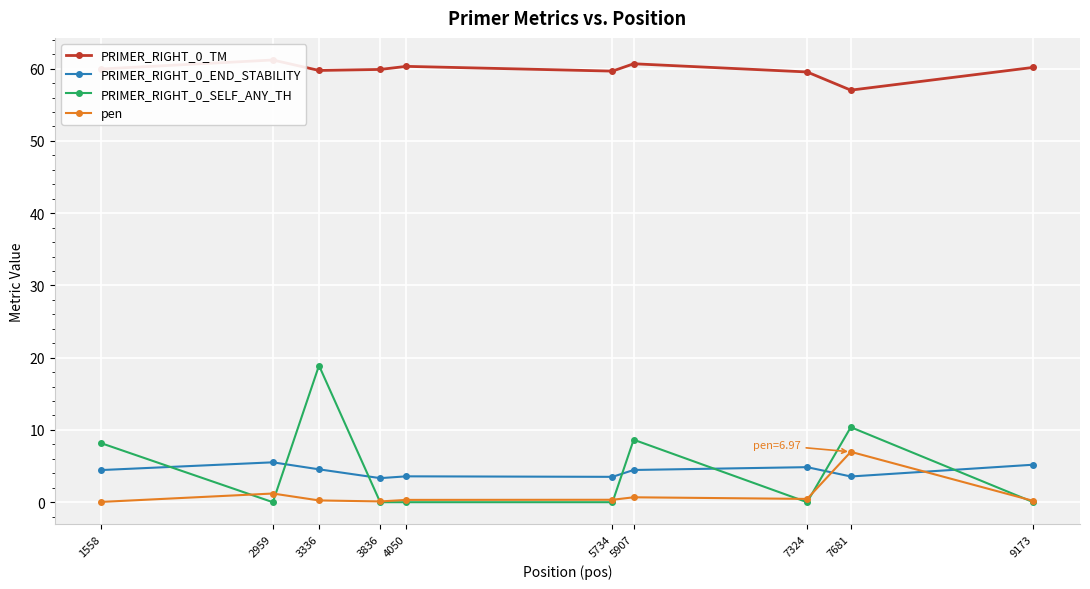

Reading left to right, what are all the values shown in this chart?

PRIMER_RIGHT_0_TM: 1558=60.0	2959=61.2	3336=59.8	3836=59.9	4050=60.3	5734=59.7	5907=60.7	7324=59.5	7681=57.0	9173=60.2
PRIMER_RIGHT_0_END_STABILITY: 1558=4.5	2959=5.5	3336=4.5	3836=3.3	4050=3.6	5734=3.5	5907=4.5	7324=4.8	7681=3.6	9173=5.2
PRIMER_RIGHT_0_SELF_ANY_TH: 1558=8.2	2959=0.0	3336=18.9	3836=0.0	4050=0.0	5734=0.0	5907=8.7	7324=0.0	7681=10.4	9173=0.0
pen: 1558=0.0	2959=1.2	3336=0.2	3836=0.1	4050=0.3	5734=0.3	5907=0.7	7324=0.5	7681=7.0	9173=0.2